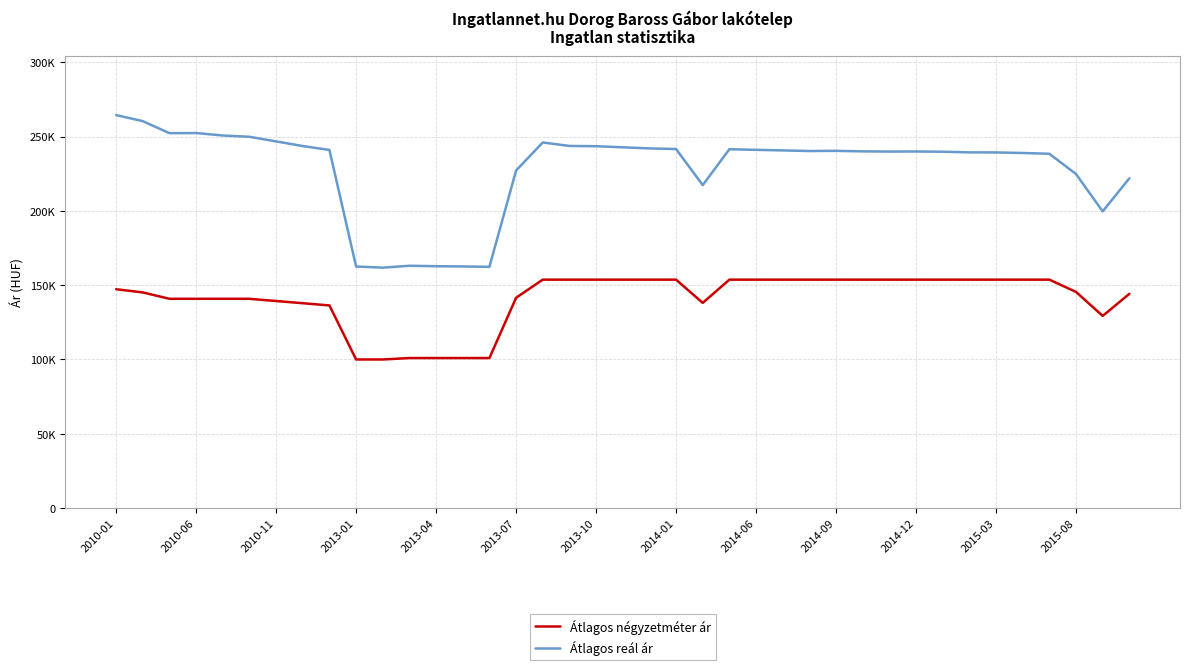

What are all the series names shown in the legend?

Átlagos négyzetméter ár, Átlagos reál ár